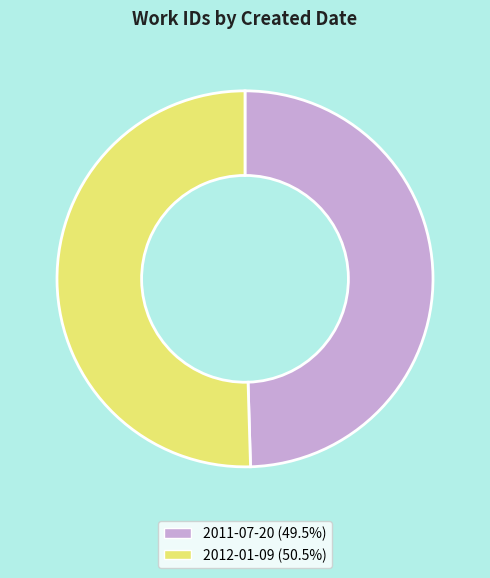

How many slices are in this pie chart?

2